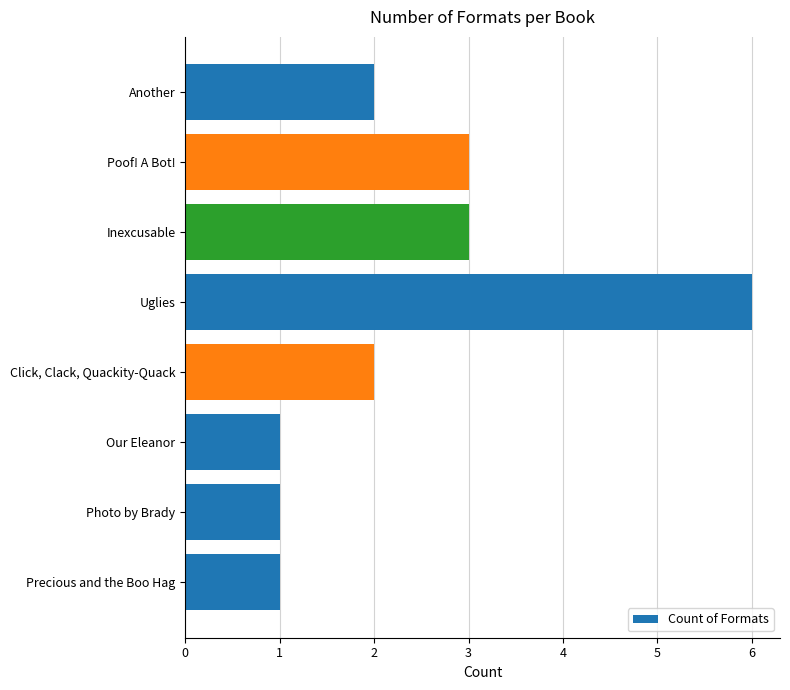

The chart shows a value of 1 at Our Eleanor. True or false?

True